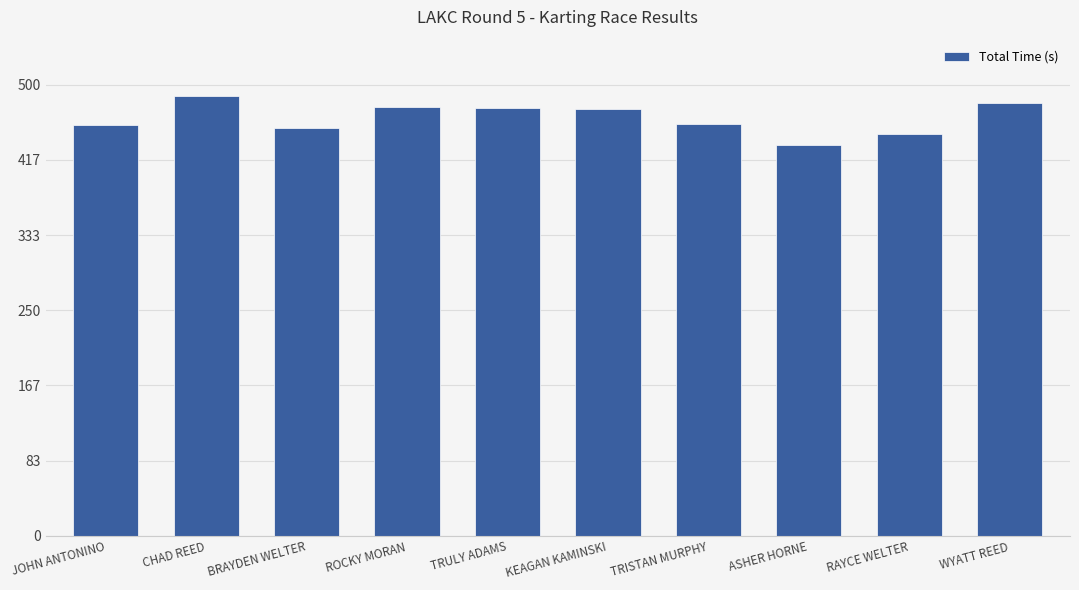

What is the minimum value shown in the chart?

433.4